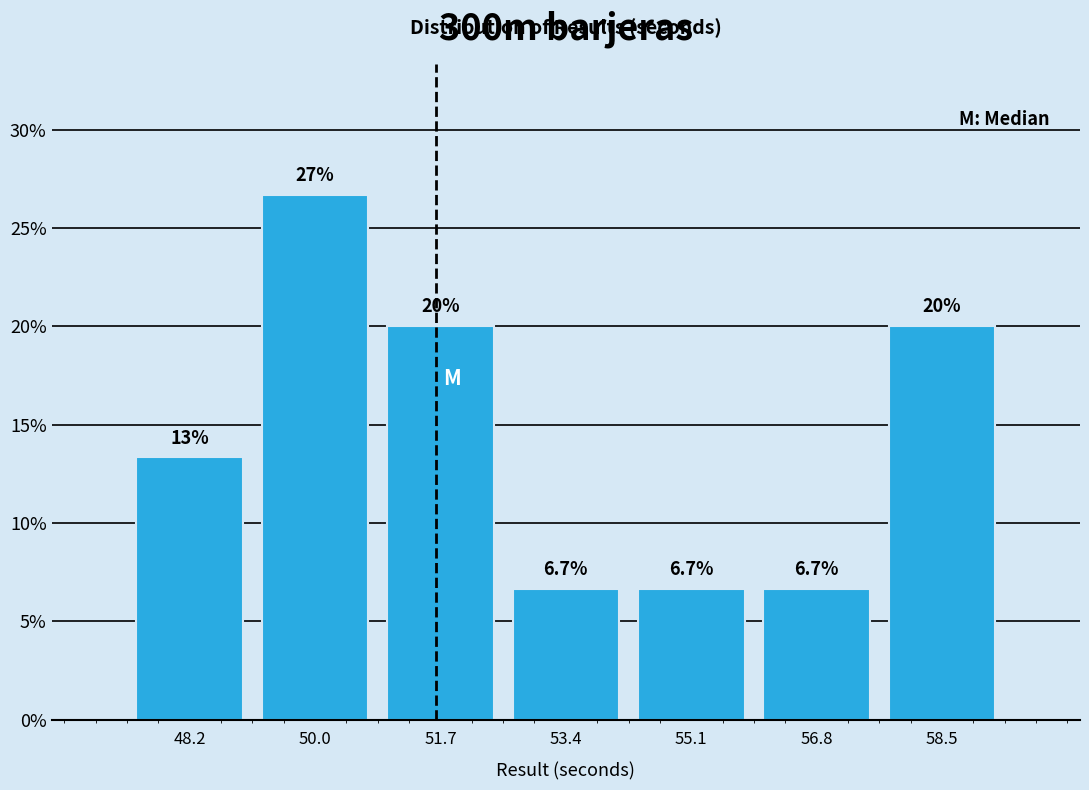

Which range on the x-axis has the tallest bar?

49.0 to 50.8